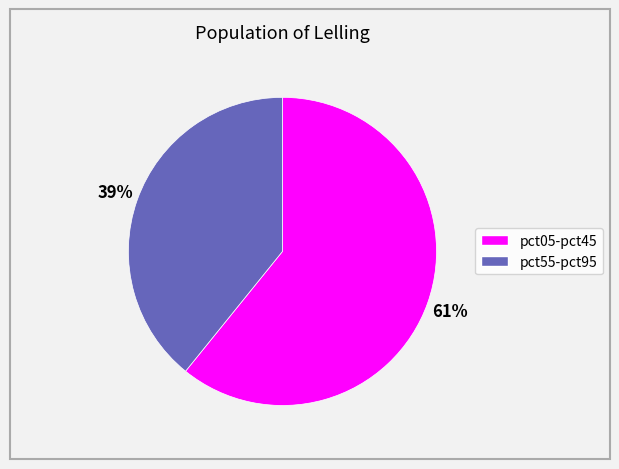

Is there any slice that represents more than half of the pie?

Yes